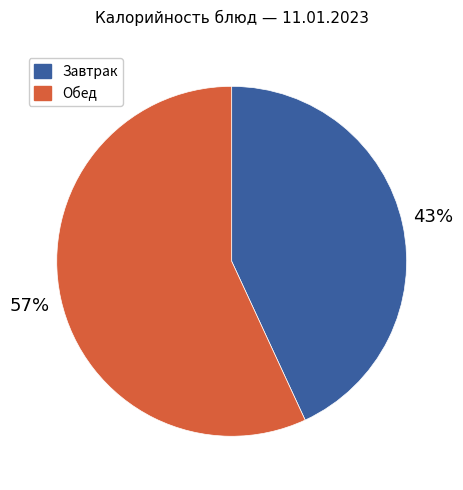

How many segments does this pie chart have?

2